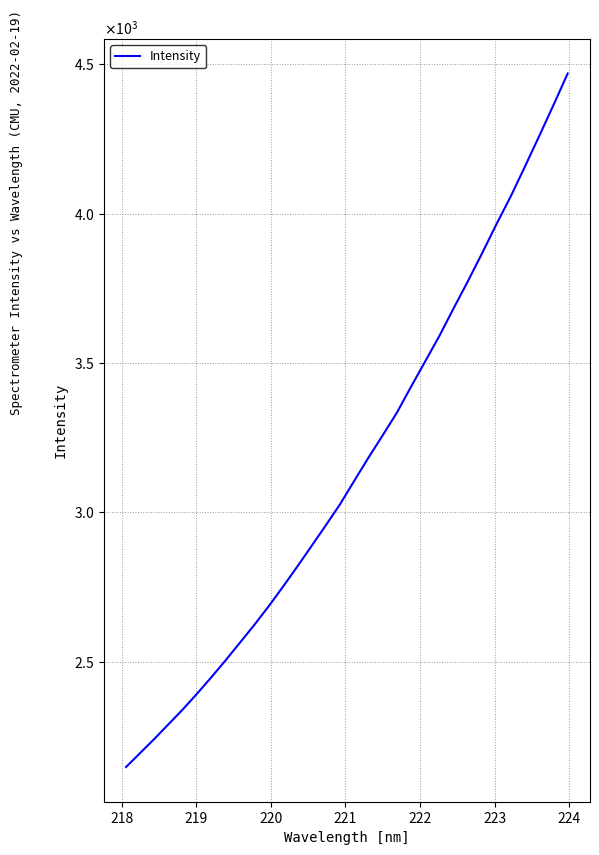

Is this an area chart (filled region under the line)?

No